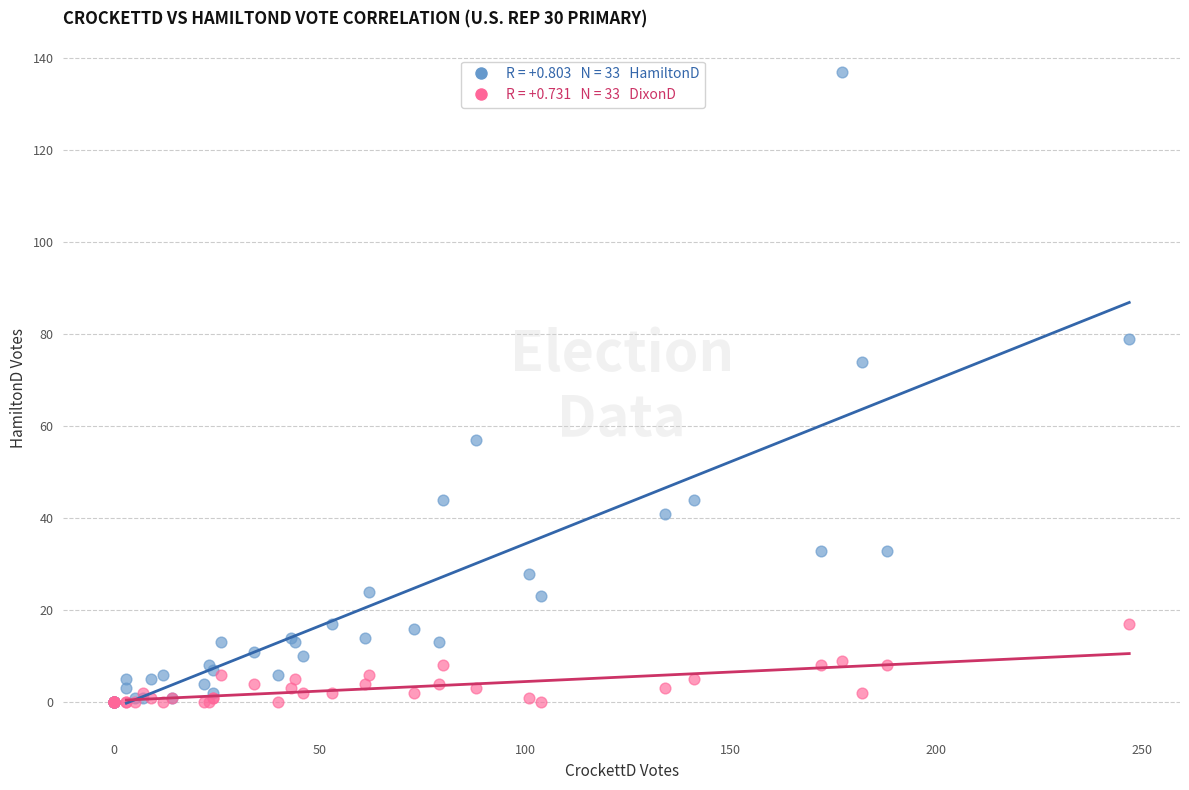

Across all series, what Y value is closest to 68?

74